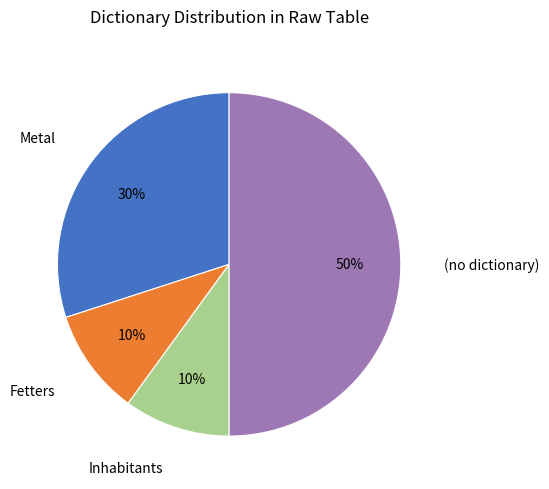

To the nearest percent, what is the average slice percentage?

25%